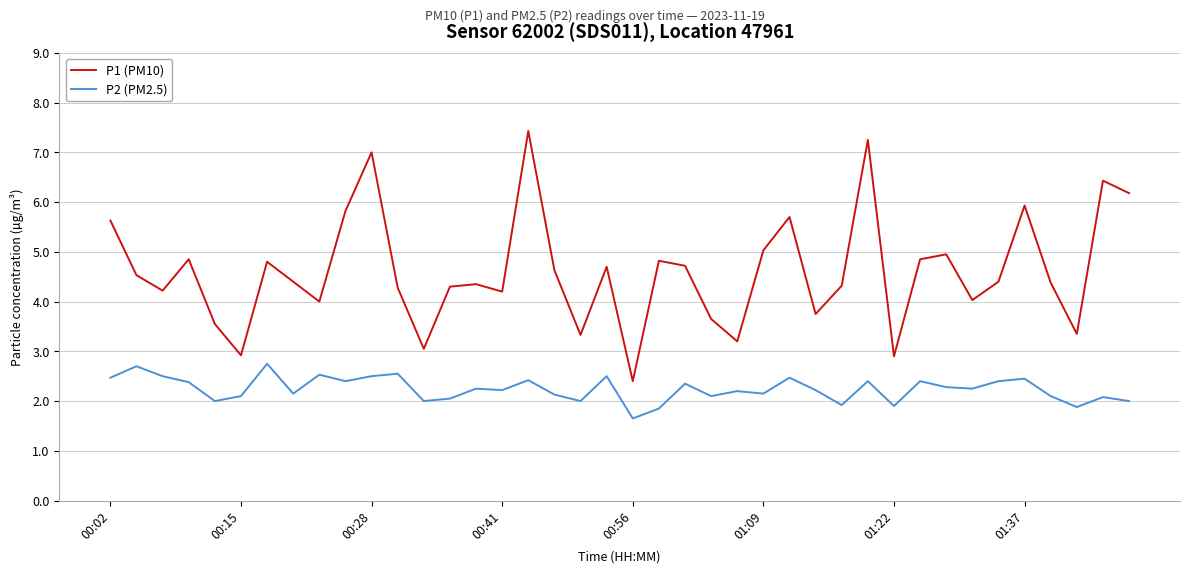

Which series has the largest total across all categories?

P1 (PM10)